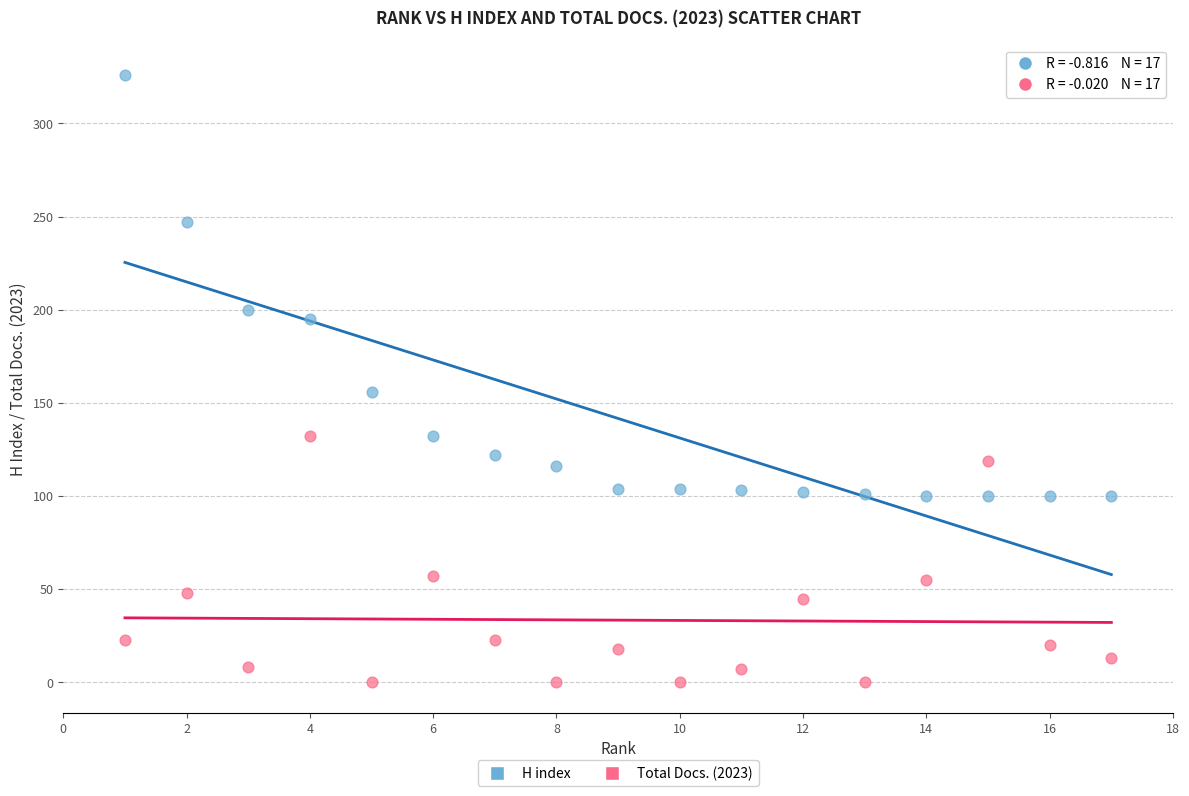

What is the X range (max minus min) for the scatter plot?

16